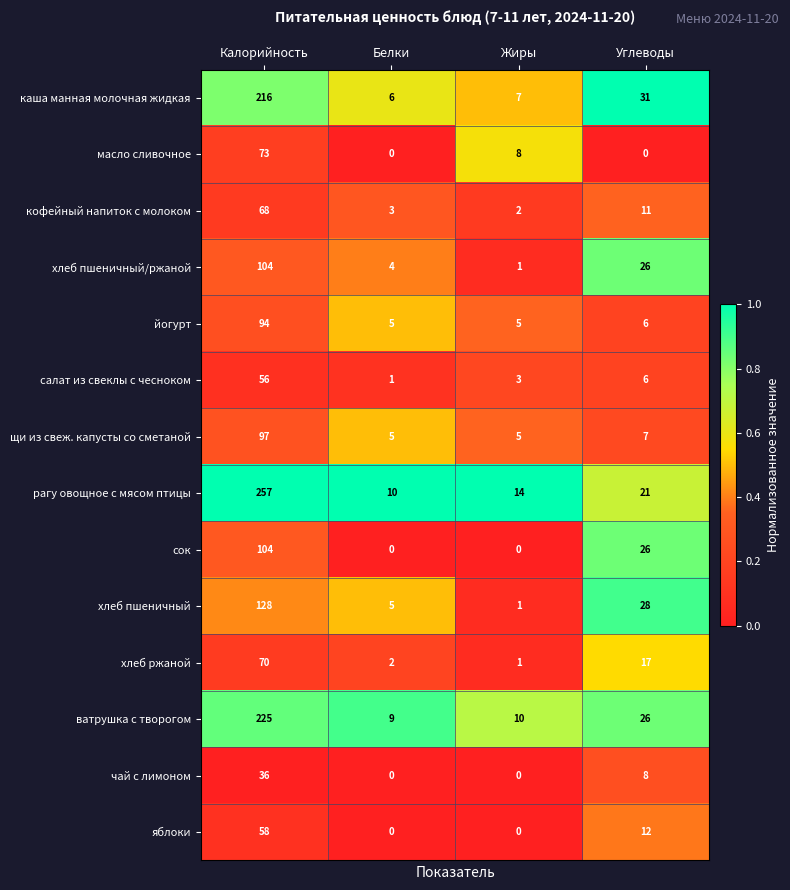

Which series has the largest total across all categories?

рагу овощное с мясом птицы